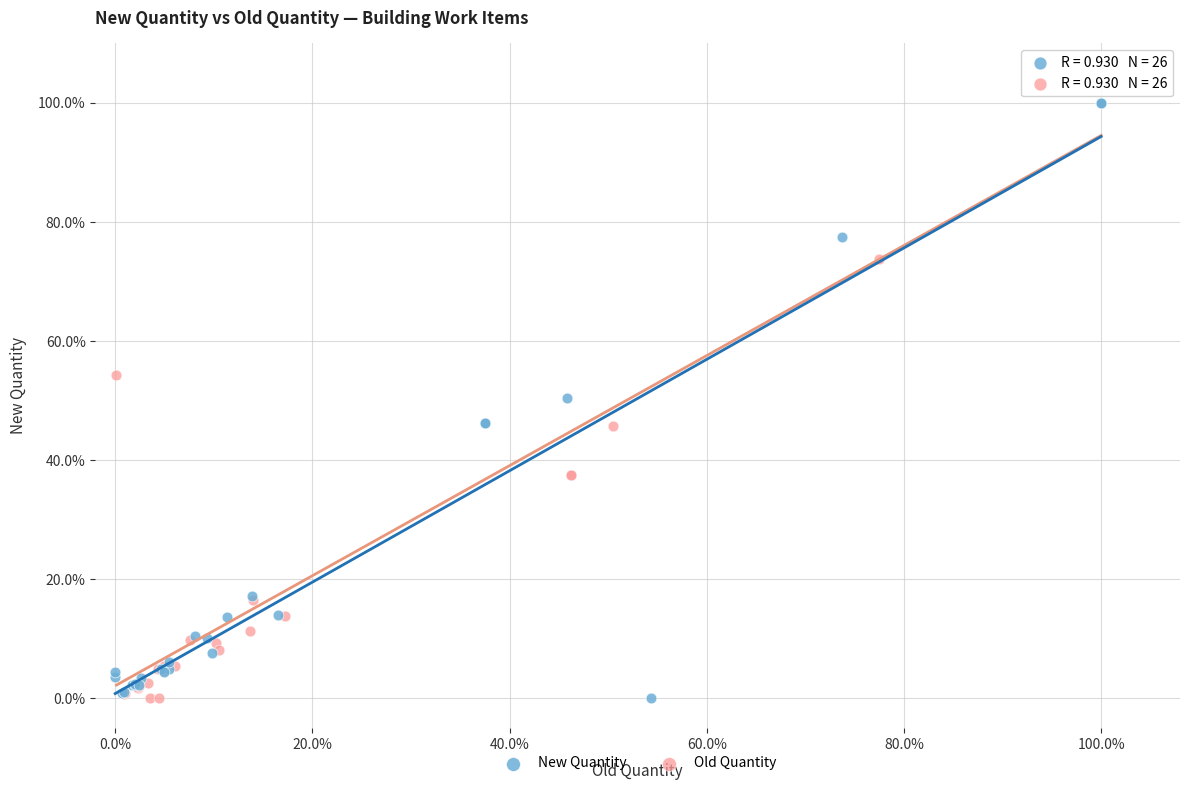

What are all the series names shown in the legend?

New Quantity, Old Quantity